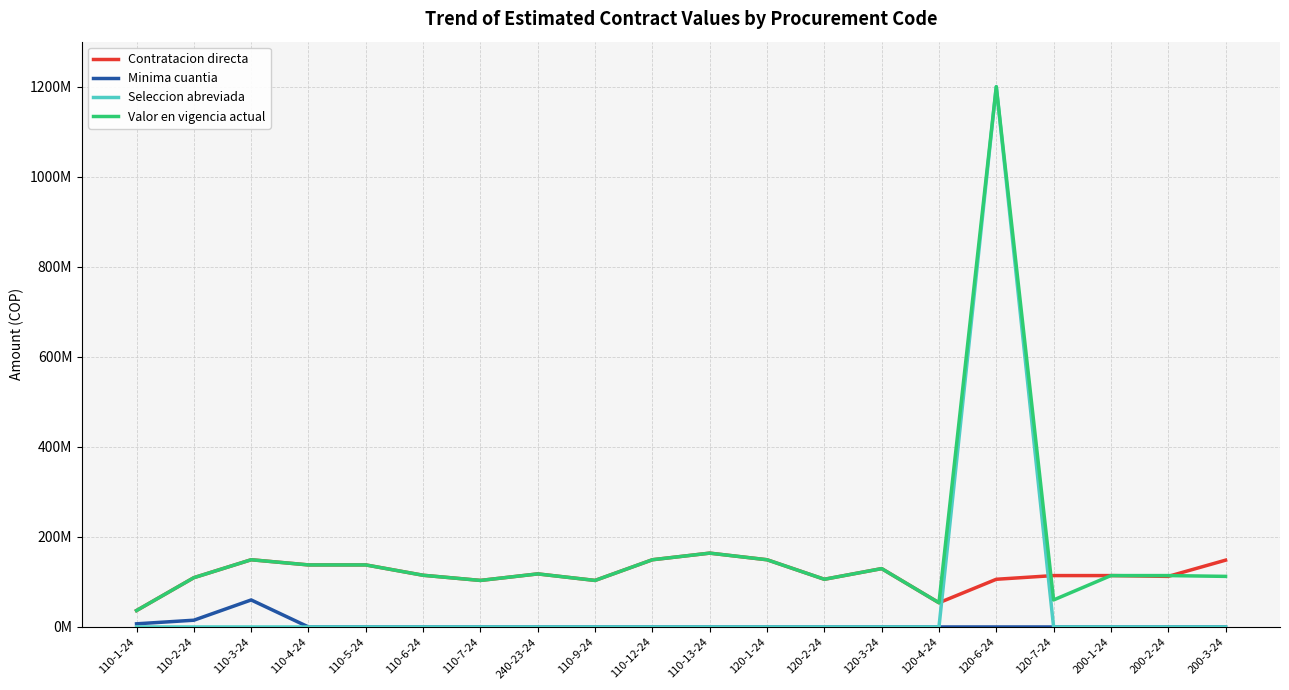

What are all the series names shown in the legend?

Contratacion directa, Minima cuantia, Seleccion abreviada, Valor en vigencia actual